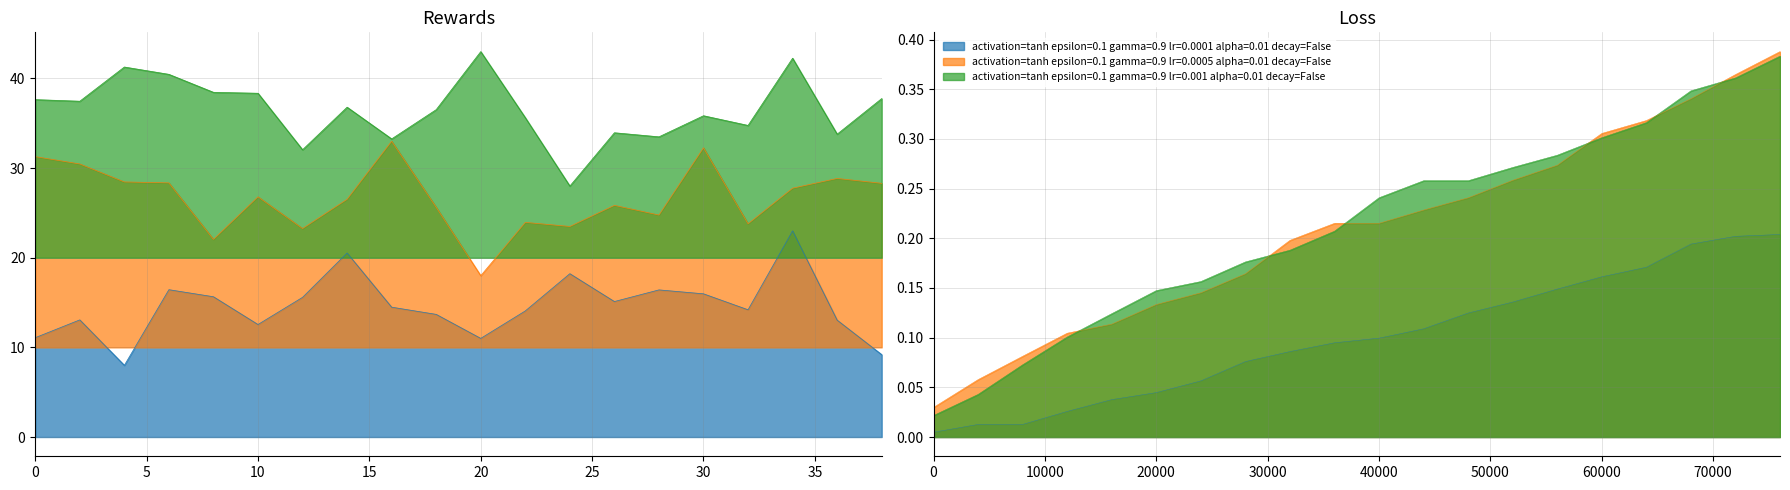

What is the difference between the highest and lowest values at 24?

9.8